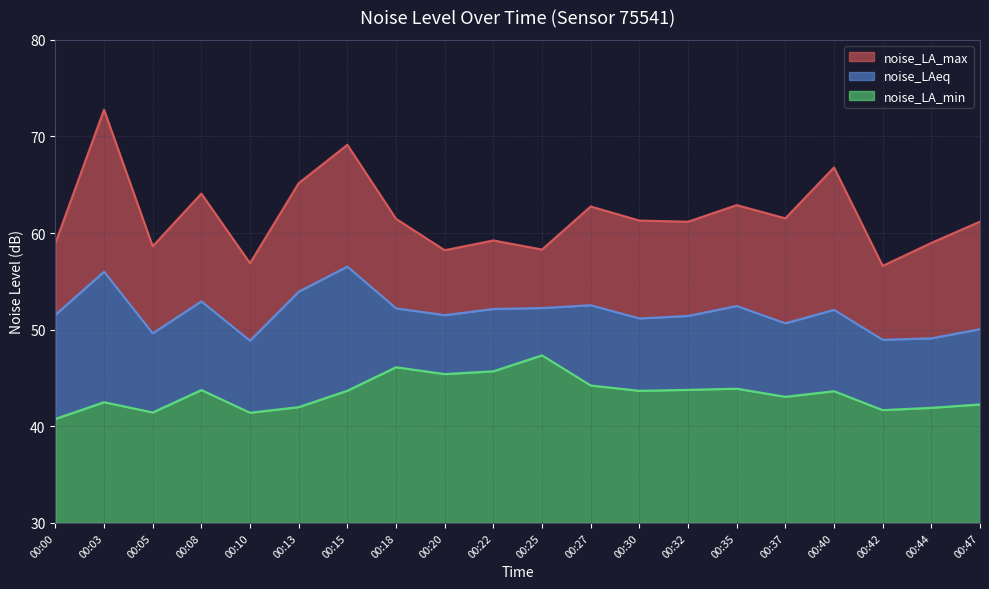

What is the value of the noise_LA_min point at the 13th from the left?

43.7